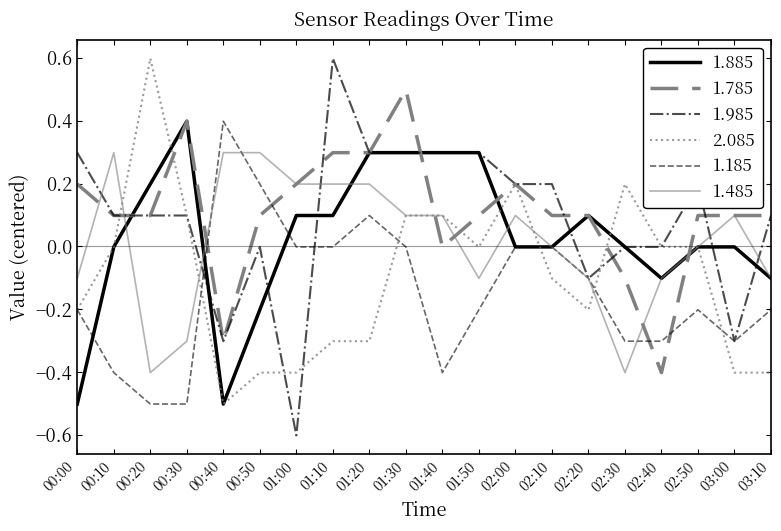

True or false: 1.185 has a value of -0.2 at 02:50.

True